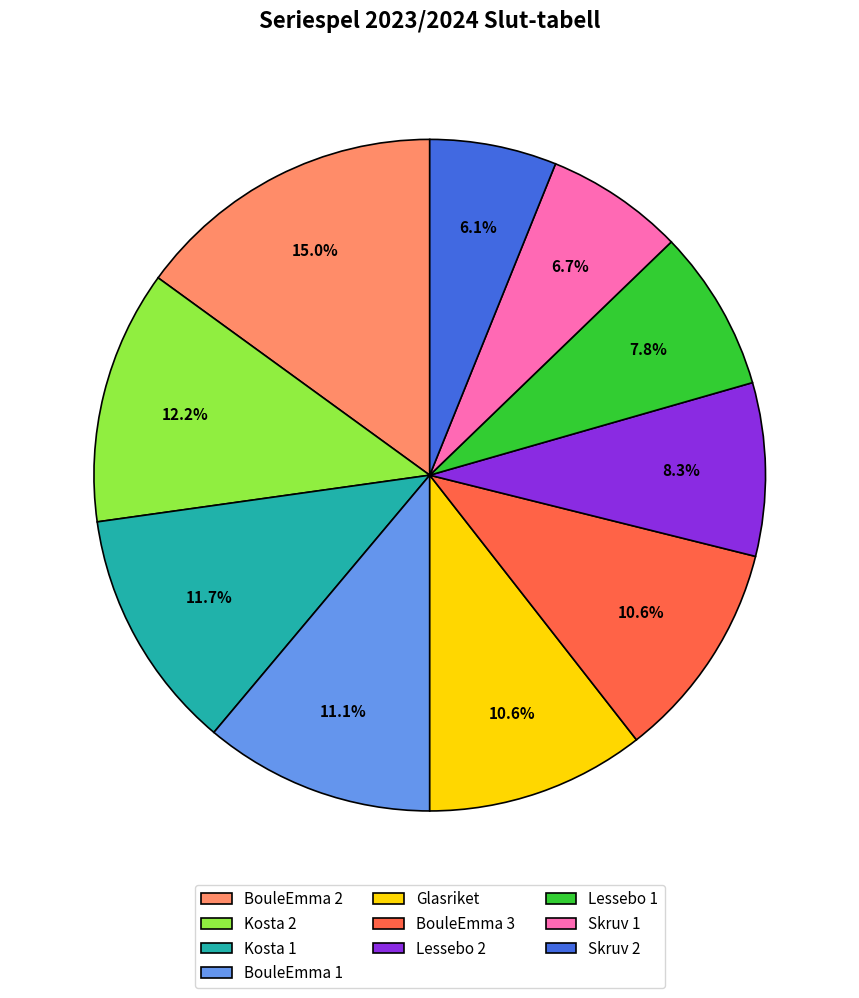

What is the smallest slice in the pie chart?

Skruv 2